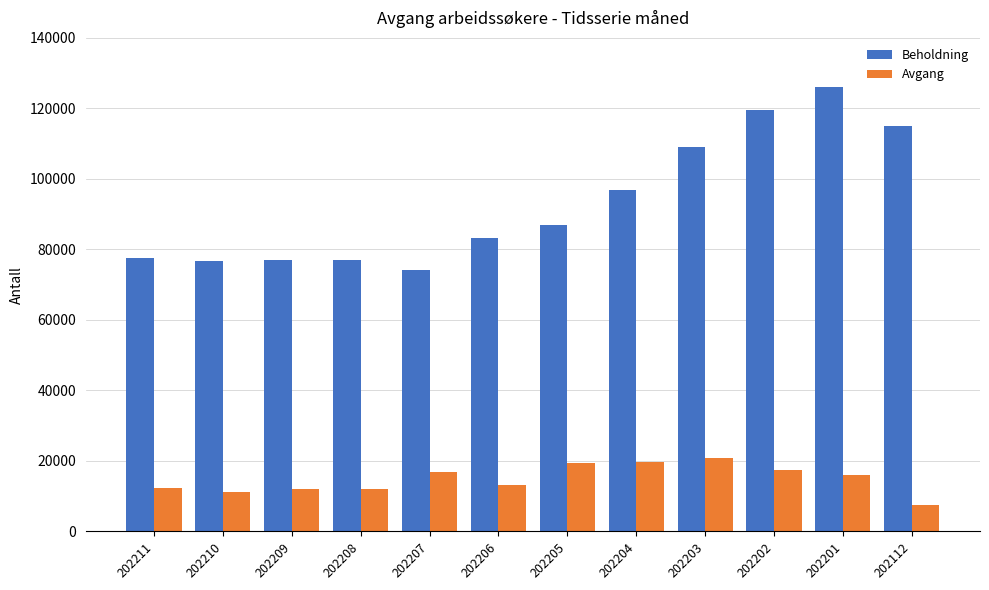

Which series changed the most between 202211 and 202201?

Beholdning